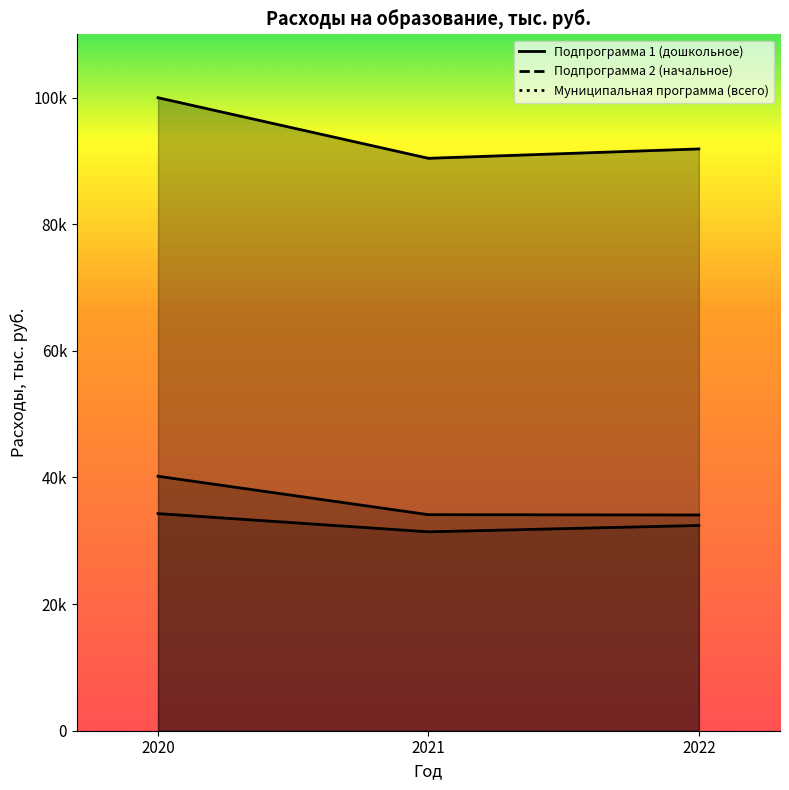

Which has a higher value, 2020 or 2022?

2020